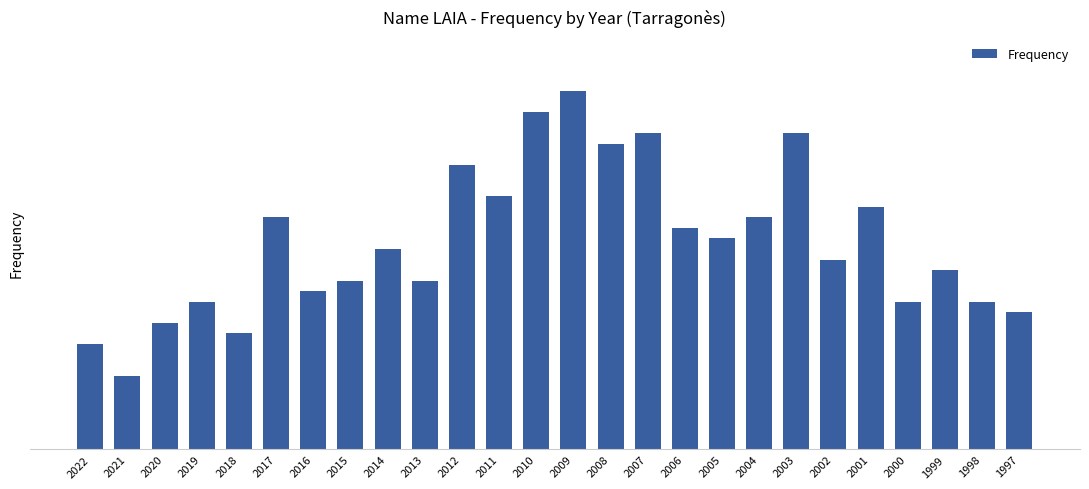

Approximately how many times larger is the value at 2015 compared to 2011?

0.7